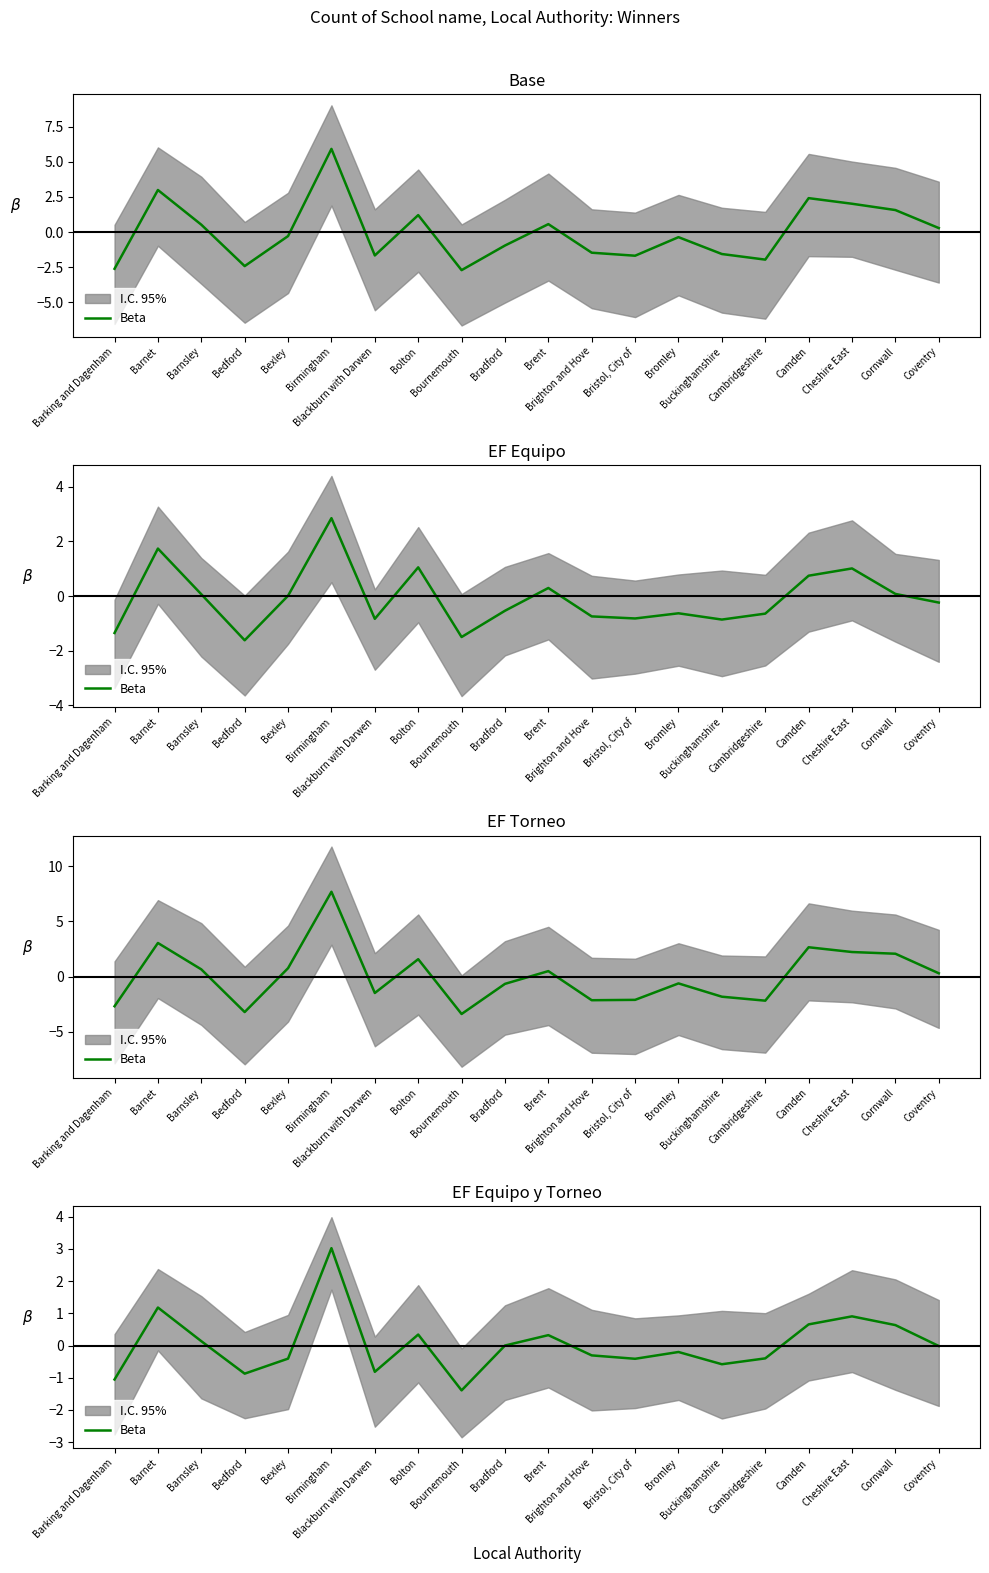

At which label does the data first exceed 0?

Barnet